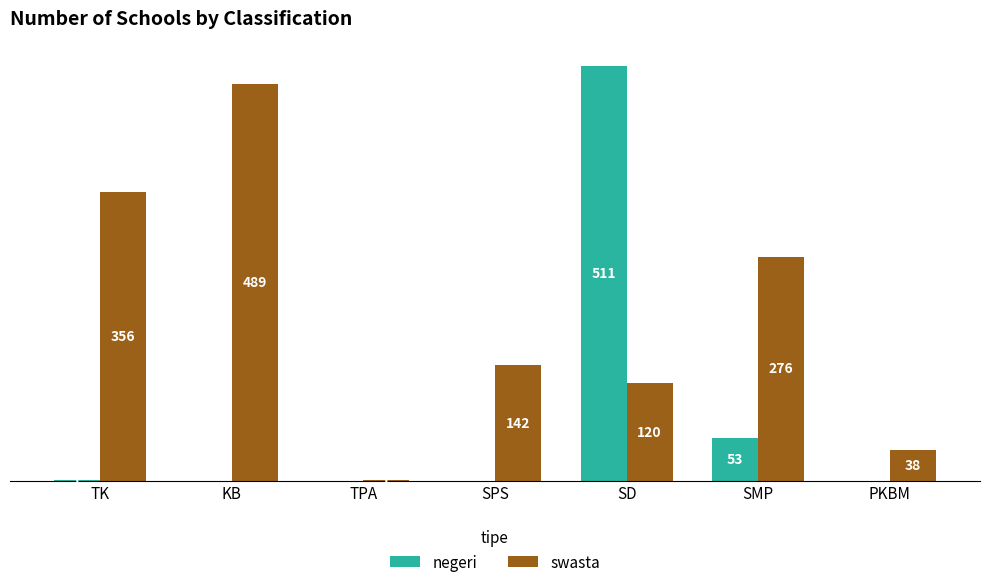

Which category has the highest value across all series?

SD